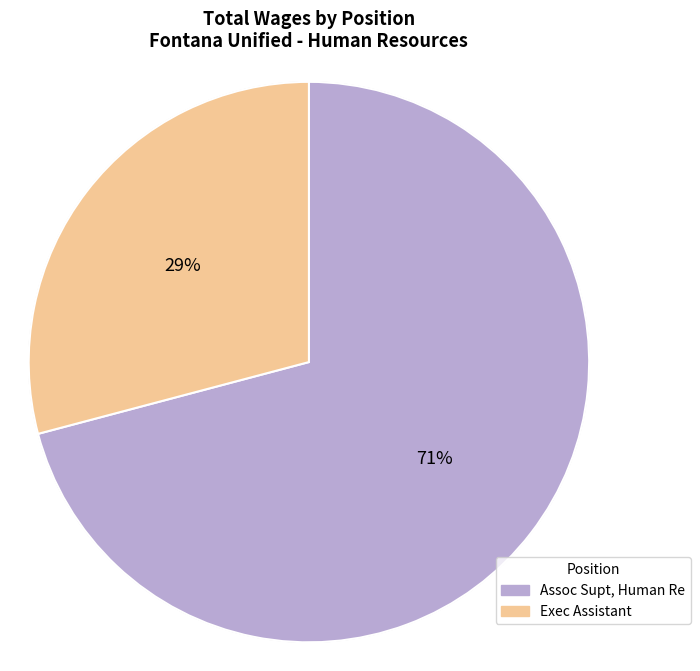

To the nearest percent, what is the average slice percentage?

50%